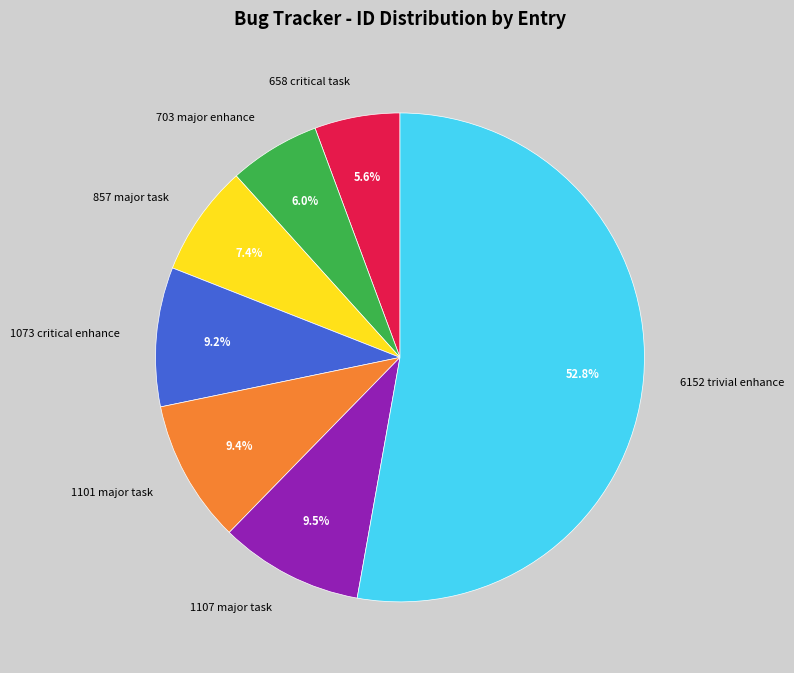

To the nearest percent, what is the difference between the largest and smallest slice percentages?

47%